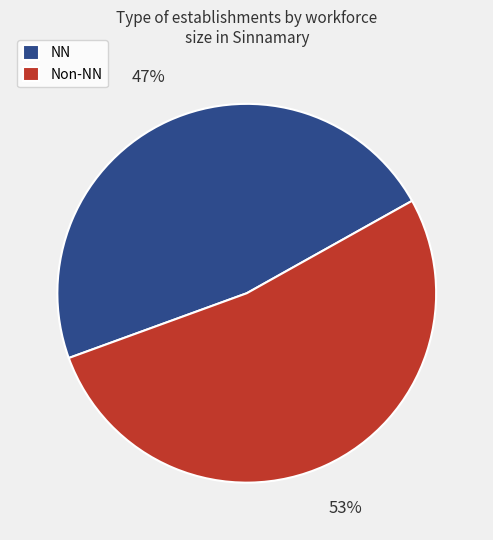

Is NN the majority of the pie?

No